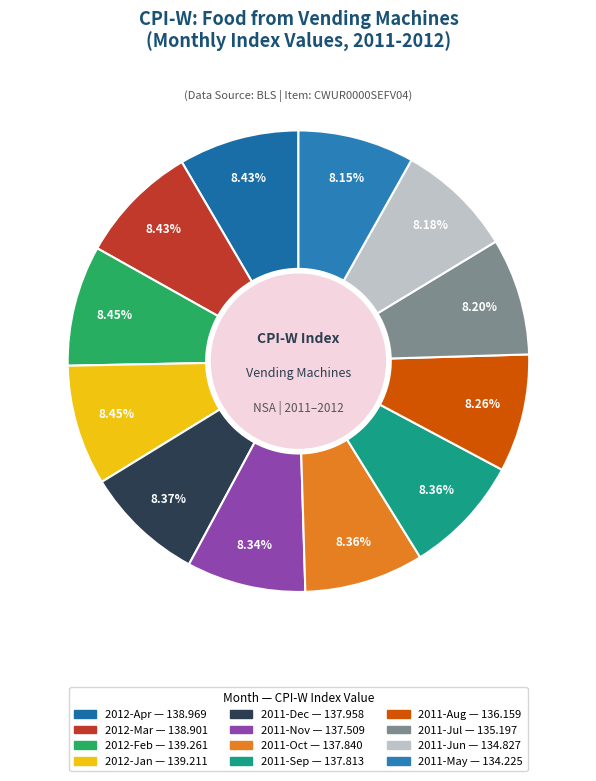

How many segments does this pie chart have?

12